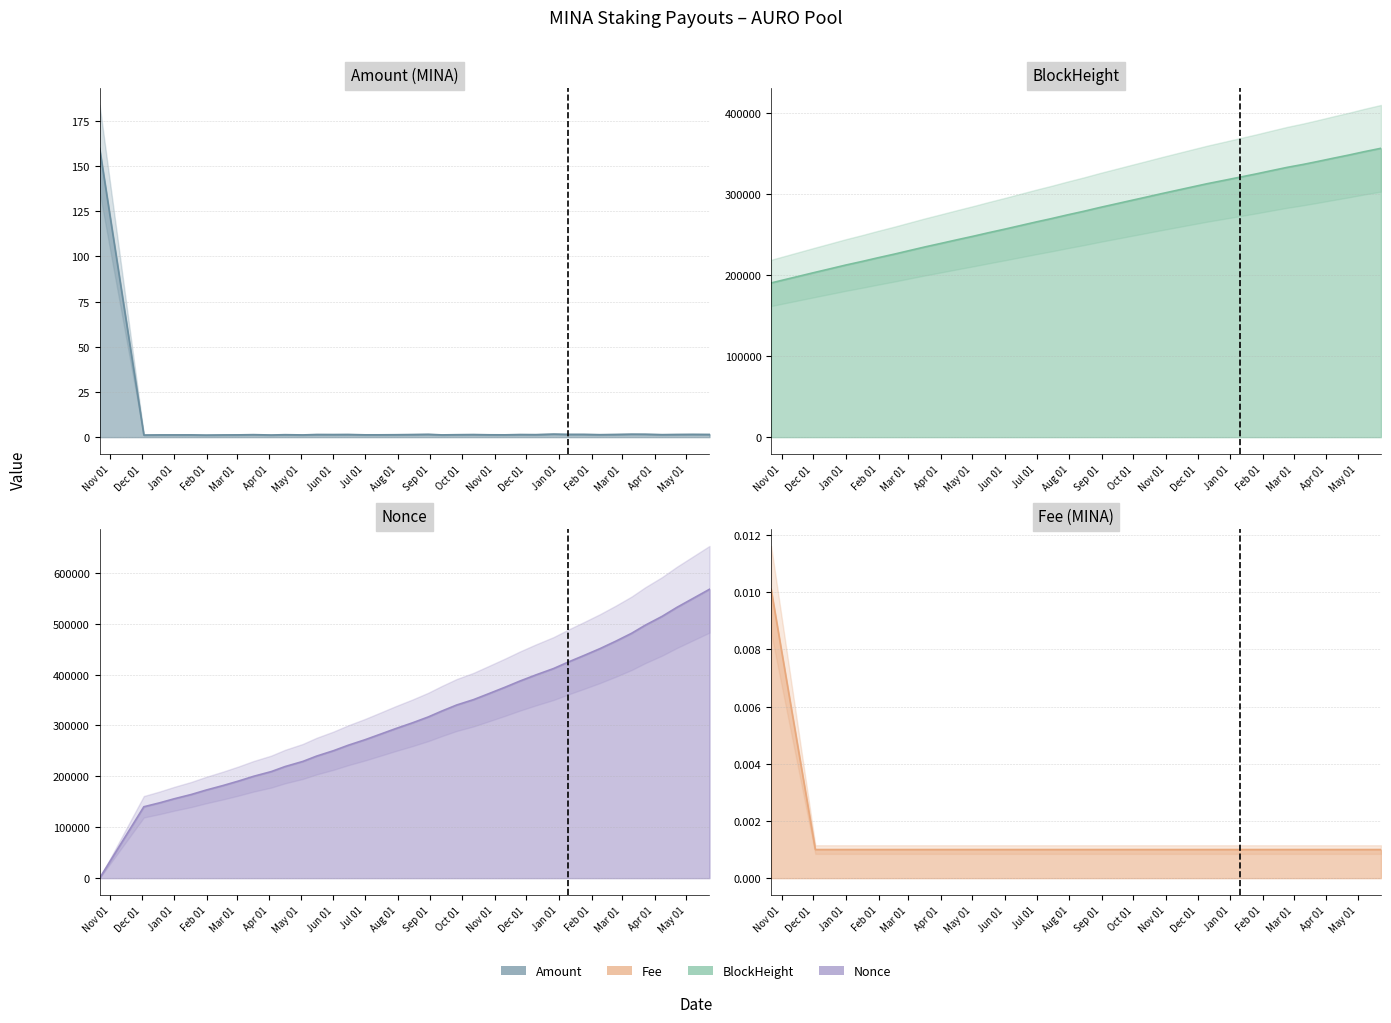

What is the difference between the maximum and minimum values in the Nonce line series?

567663.0